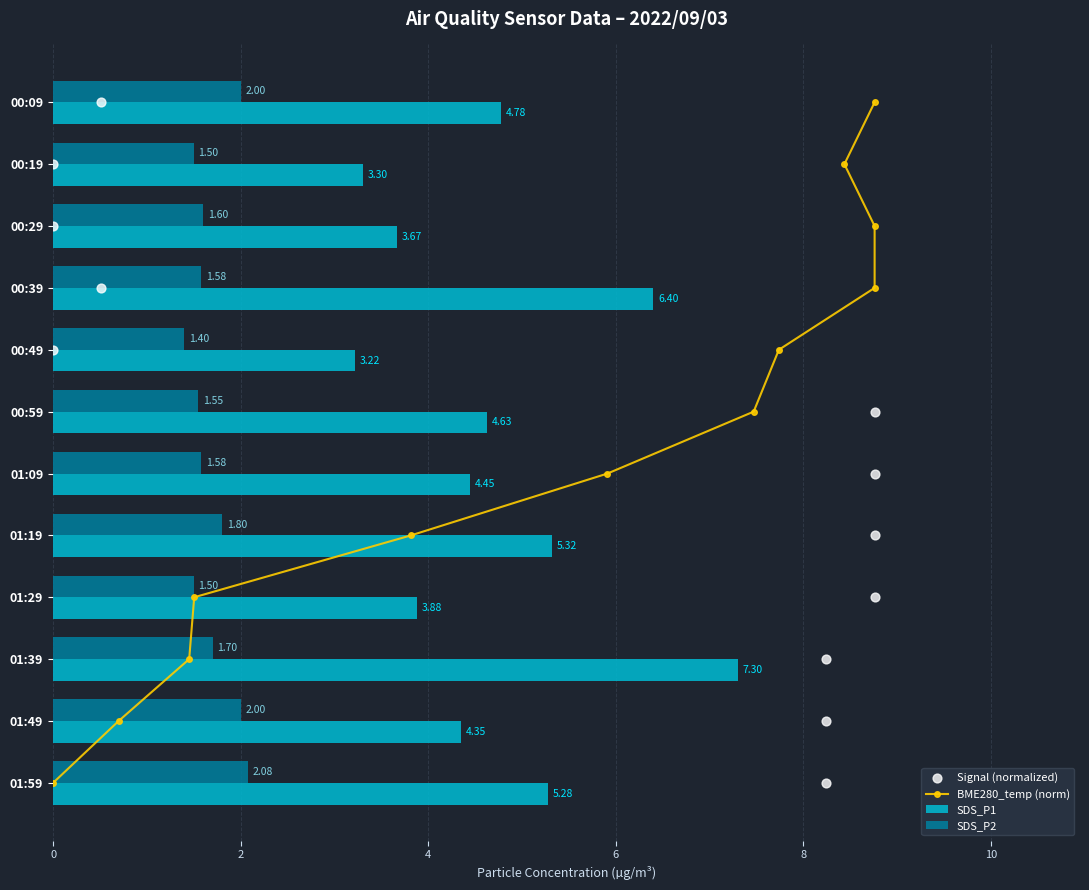

At how many categories does at least one series exceed 5?

7